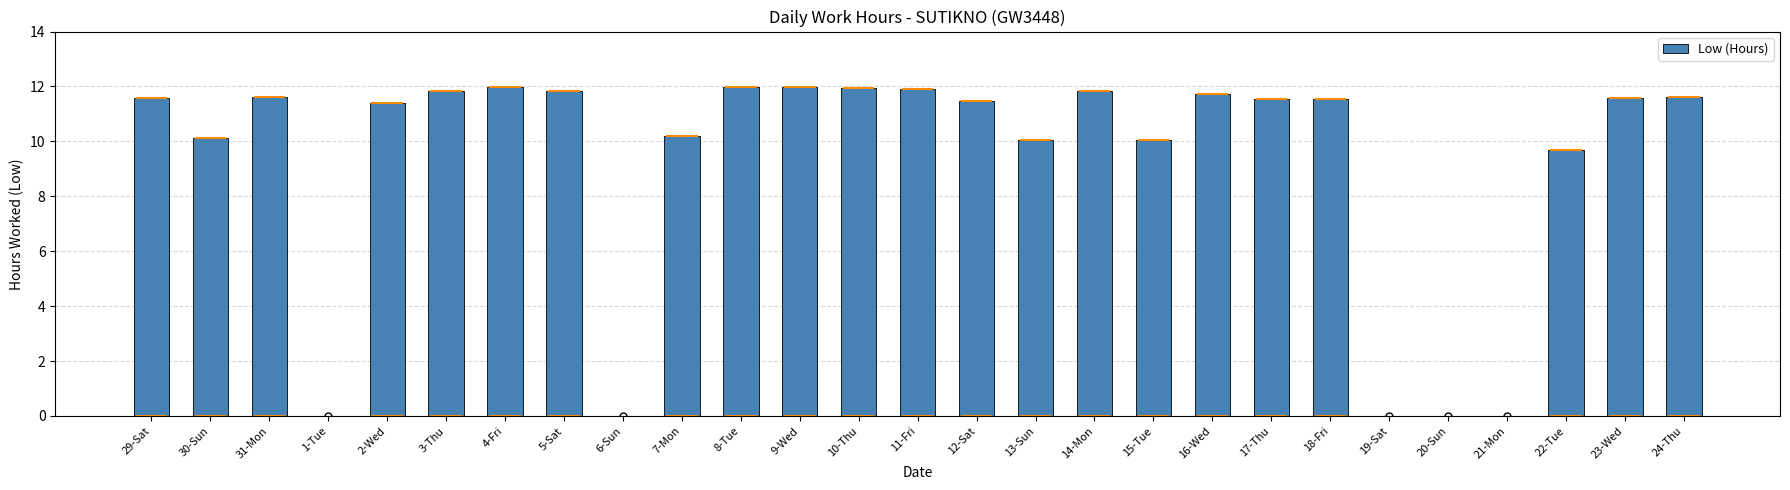

What is the sum of the values at 3-Thu and 8-Tue?

23.8